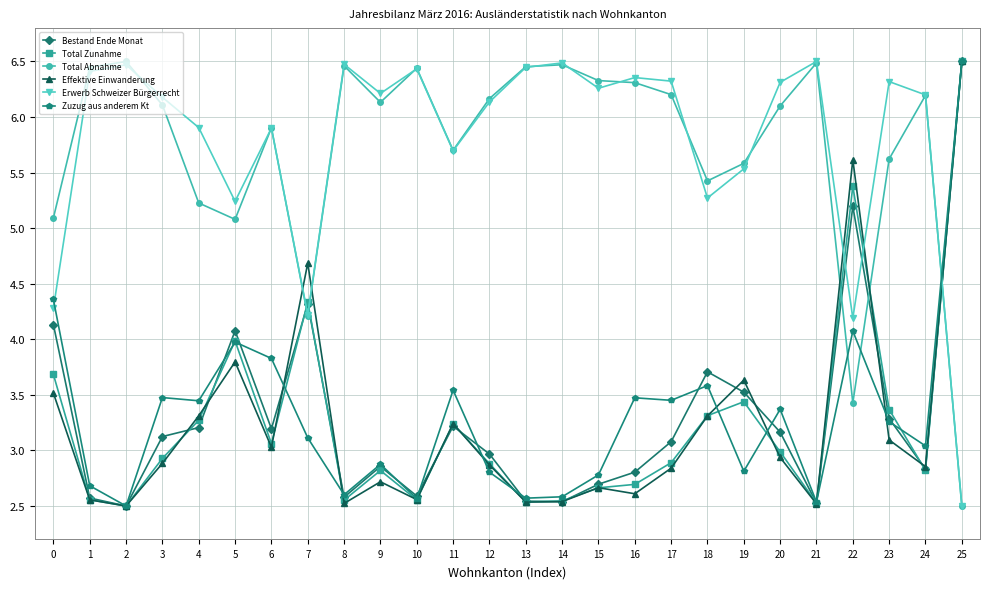

What is the difference between the maximum and second lowest values in the Effektive Einwanderung series?

4.0